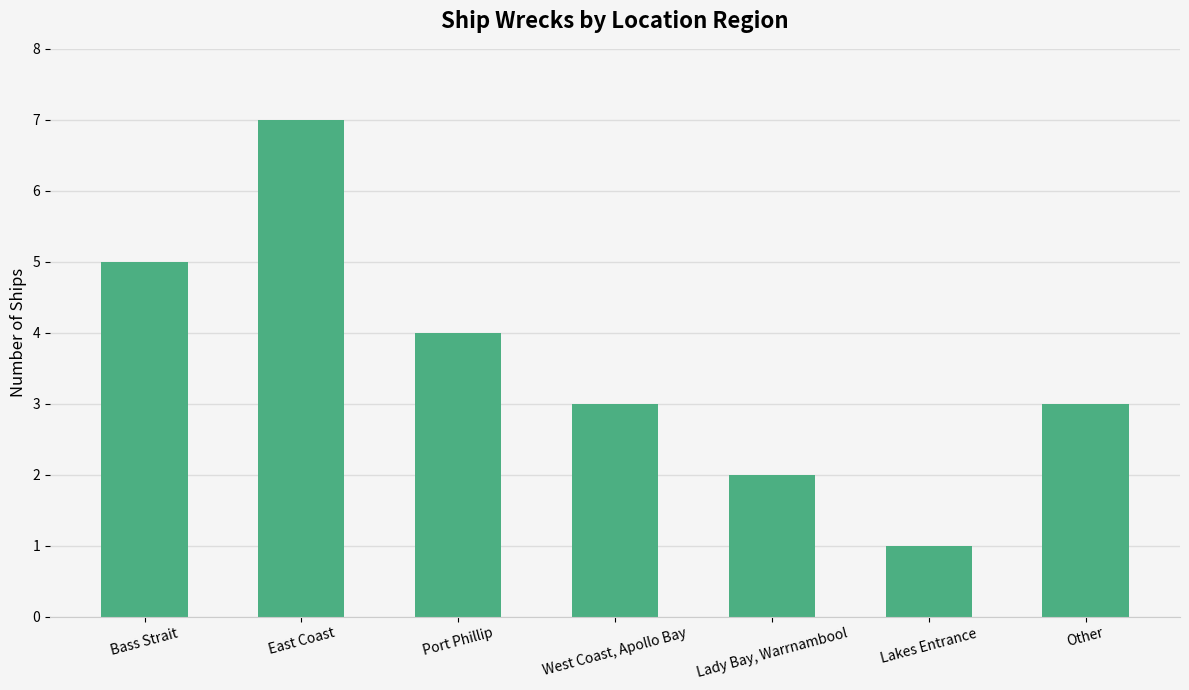

The chart shows a value of 4 at Port Phillip. True or false?

True